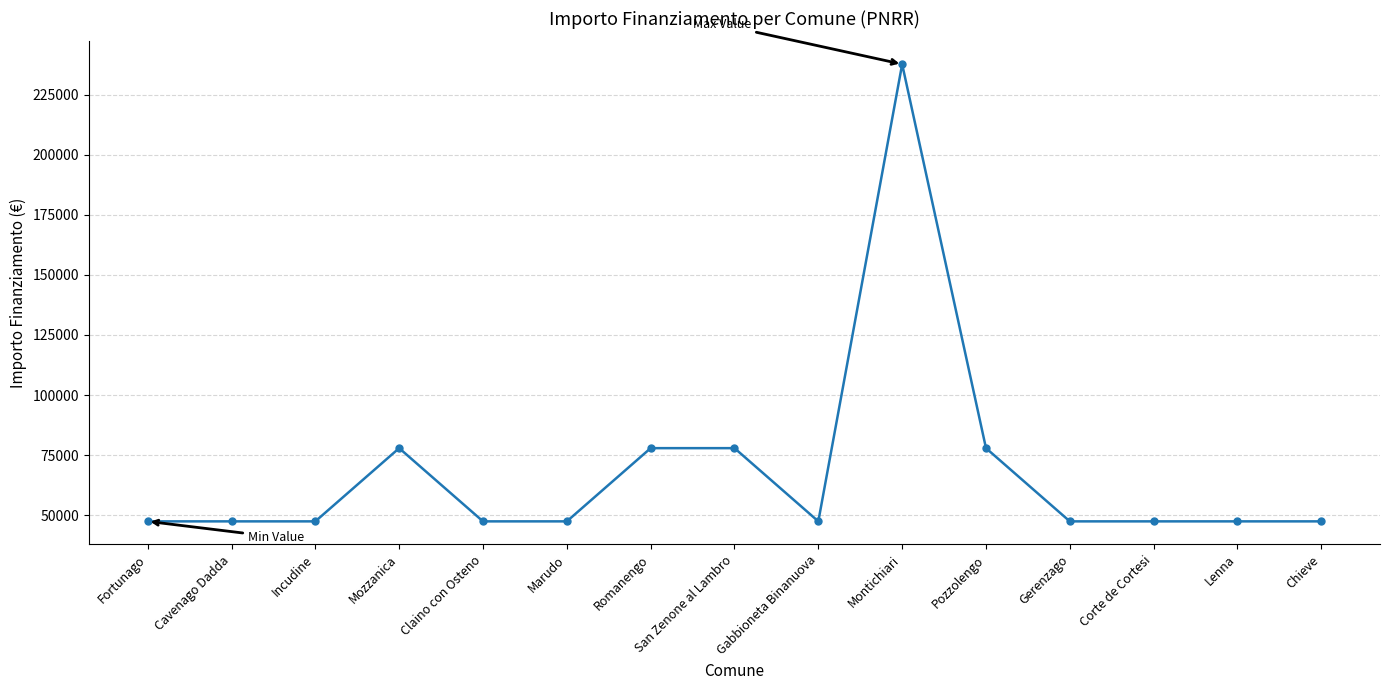

What is the label of the 14th point from the left?

Lenna